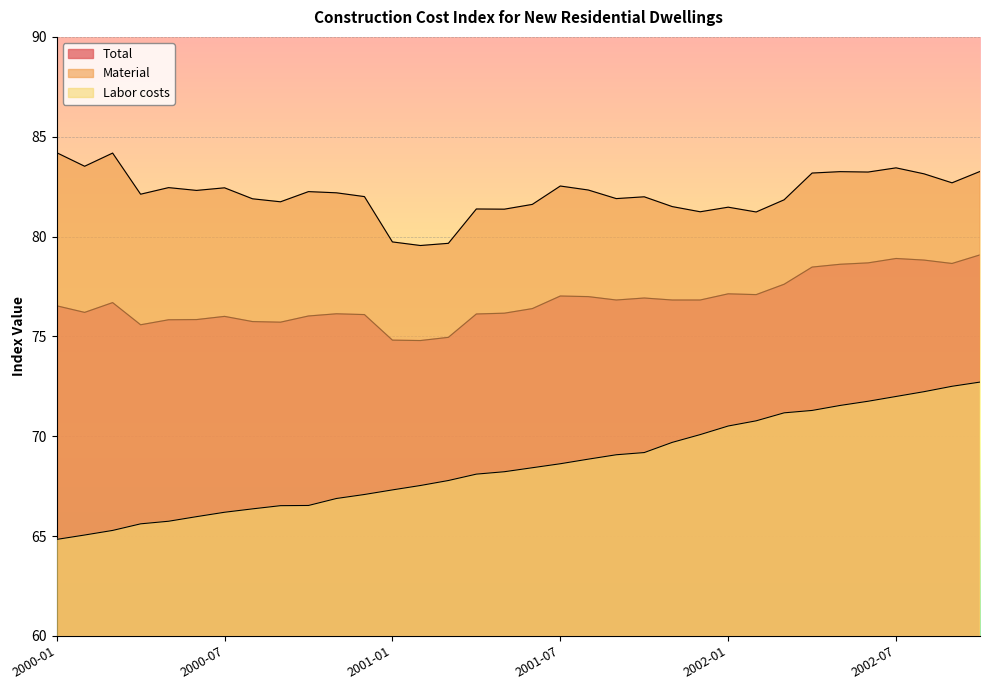

Rank the series by their average value, from lowest to highest.

Labor costs, Total, Material